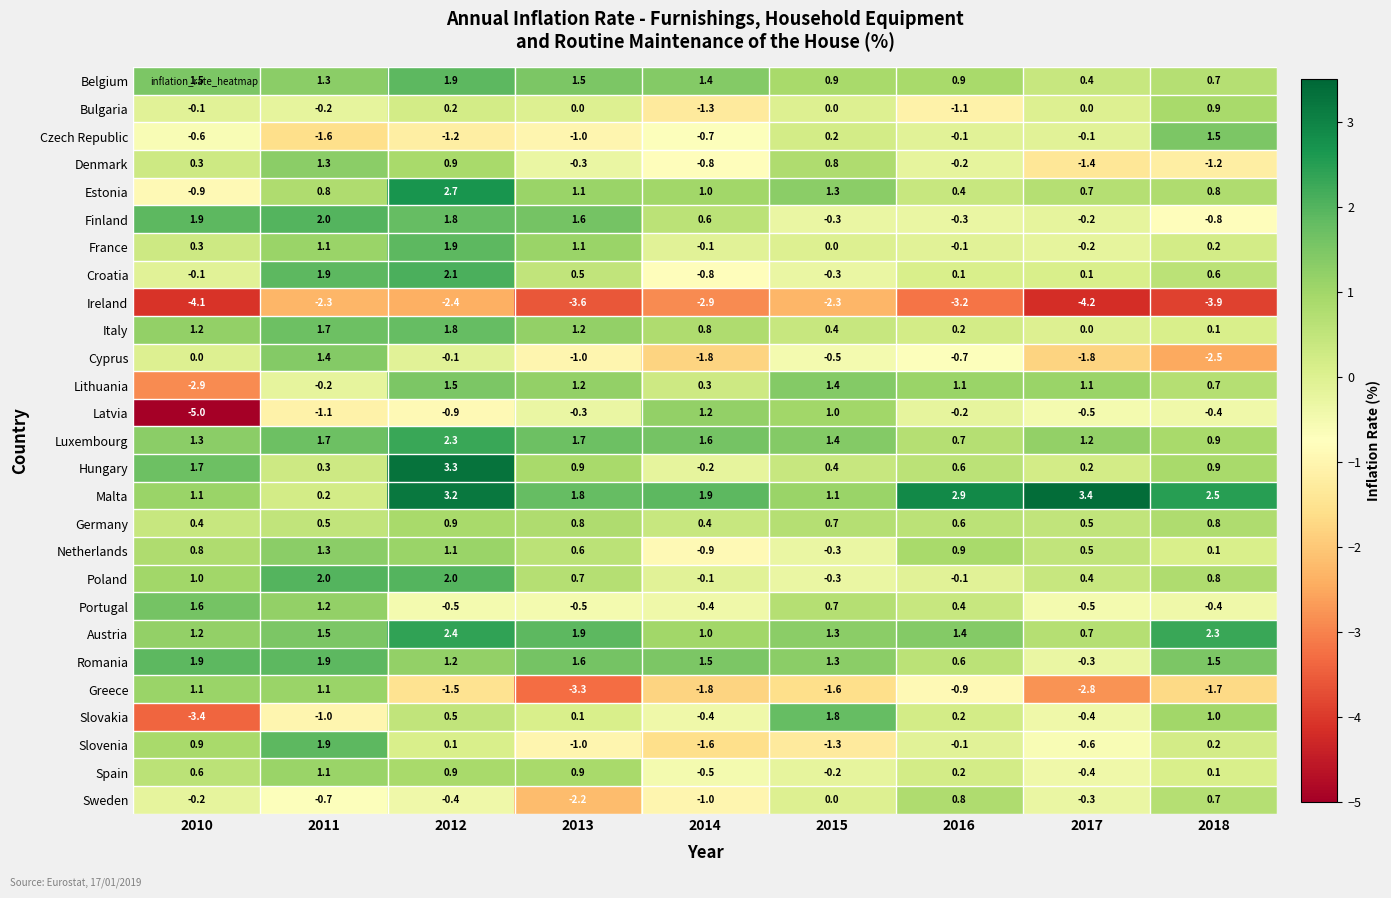

Is it true that Czech Republic equals -1.6 at 2011?

True